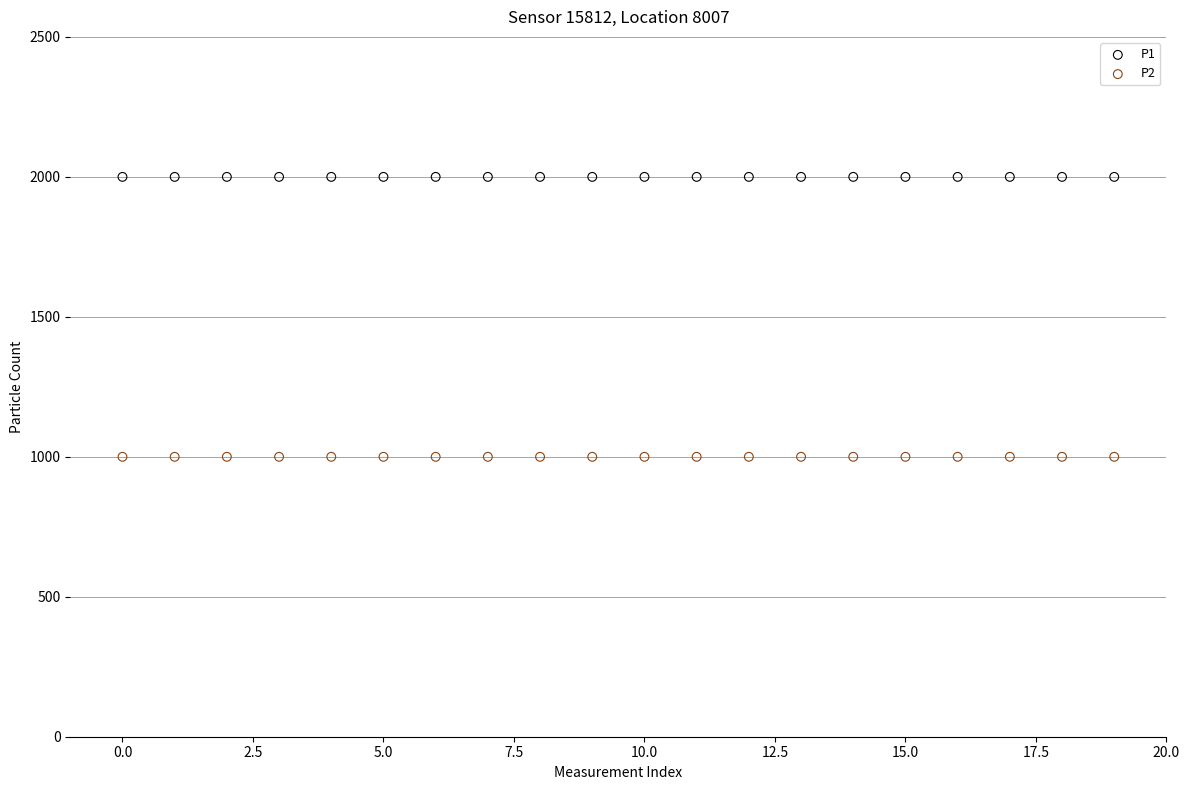

Which series reaches the minimum Y coordinate?

P2